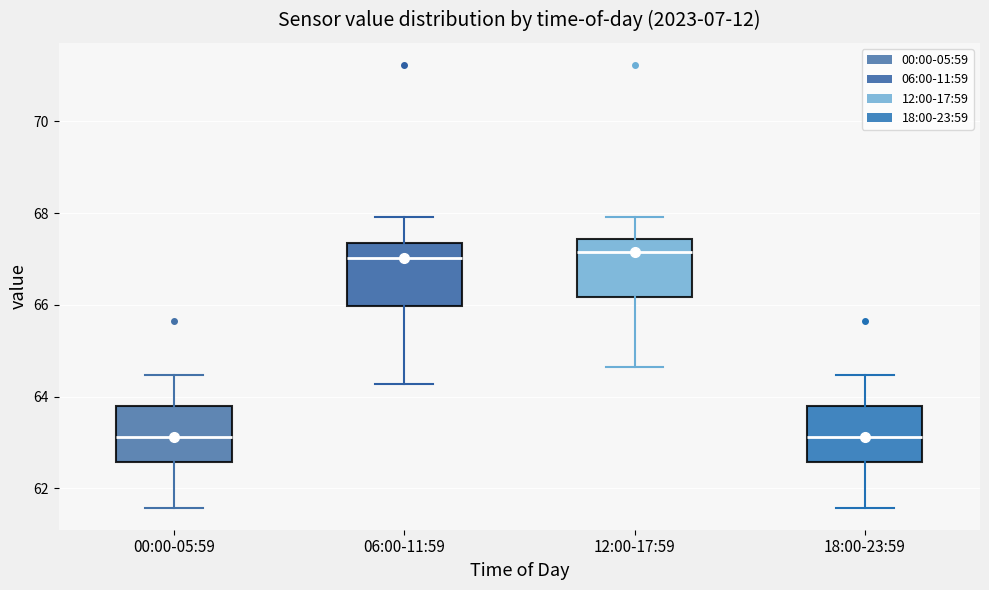

Reading left to right, transcribe this box plot: for each box, give where its median line is, the range the box spans, and where its two whiskers end, as read against the y-axis. The values are not printed on the chart, so give them approximately, as read against the axis.

00:00-05:59: median 63.2, box 62.6 to 63.8, whiskers 61.6 to 64.4
06:00-11:59: median 67.0, box 66.0 to 67.4, whiskers 64.2 to 68.0
12:00-17:59: median 67.2, box 66.2 to 67.4, whiskers 64.6 to 68.0
18:00-23:59: median 63.2, box 62.6 to 63.8, whiskers 61.6 to 64.4